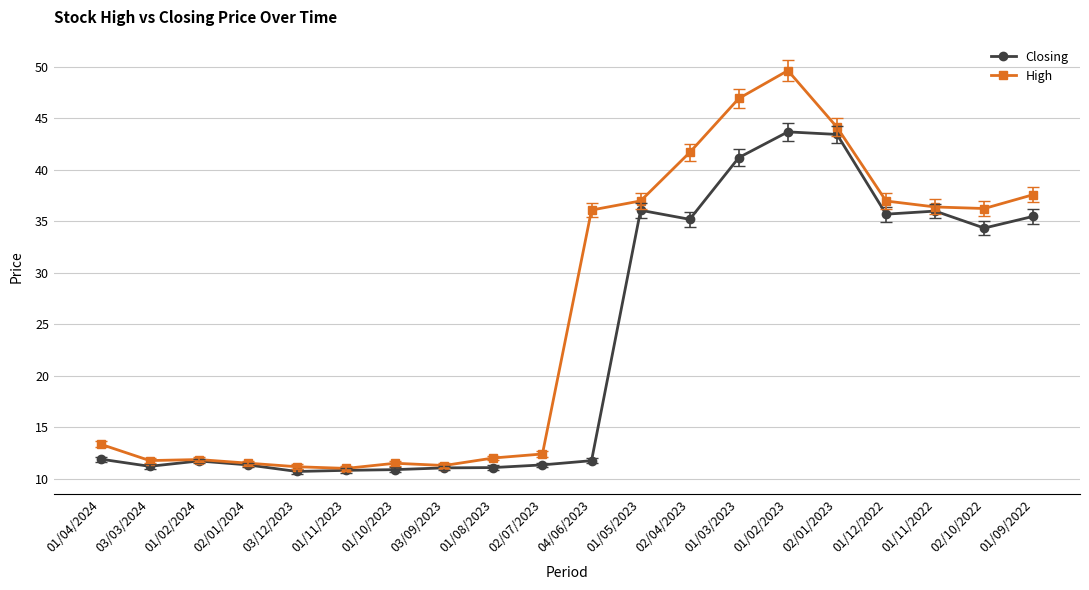

What is the difference between the maximum and second lowest values in the High series?

38.5